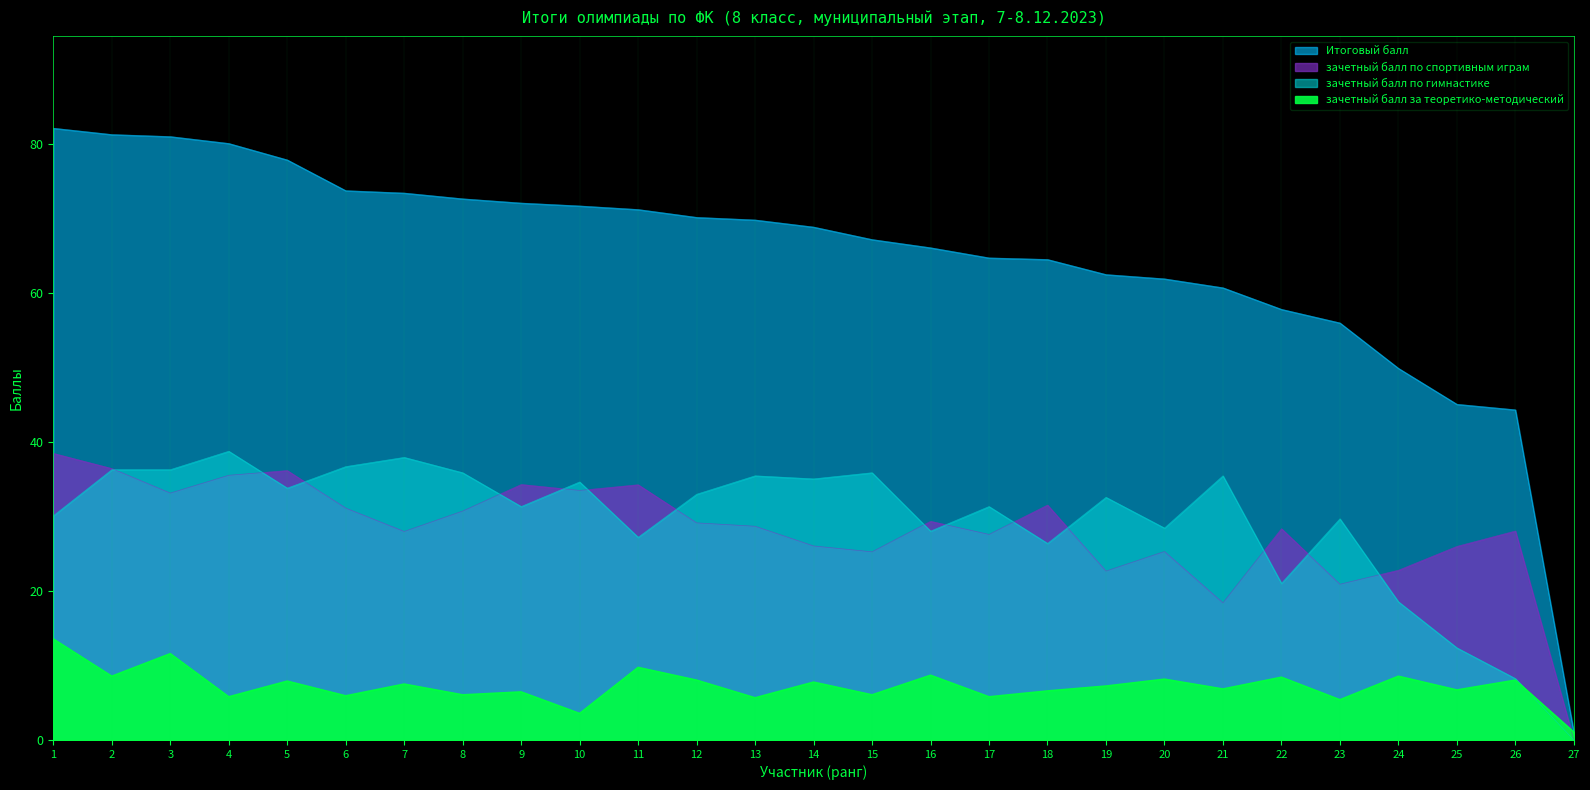

What is the value of the зачетный балл за теоретико-методический point at the 15th from the left?

6.1